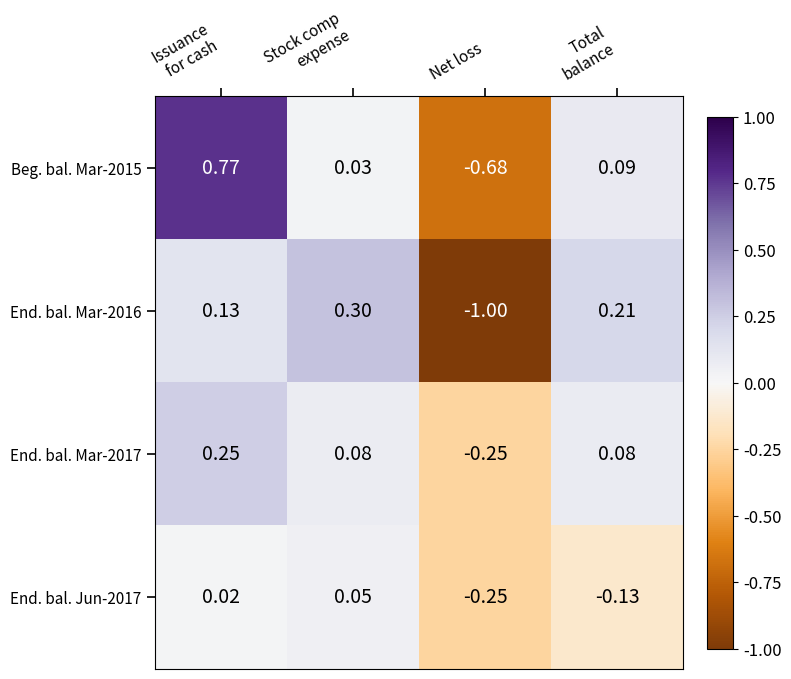

Which category has the lowest value in the End. bal. Jun-2017 series?

Net loss